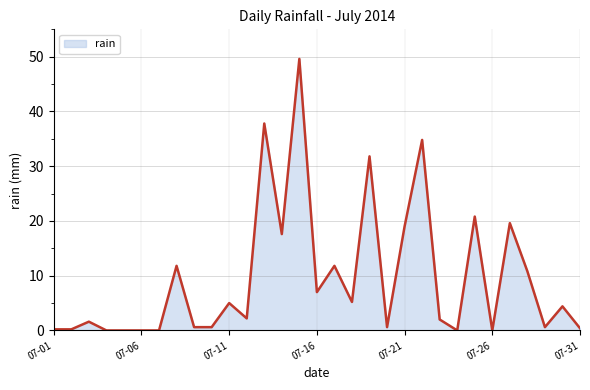

What is the difference between the maximum and minimum values?

49.6